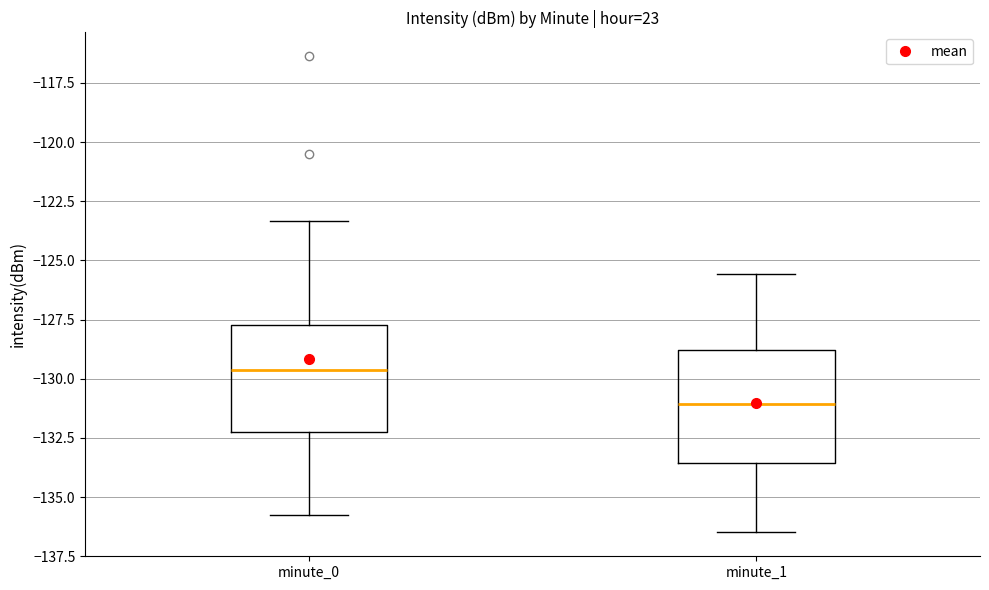

Reading left to right, transcribe this box plot: for each box, give where its median line is, the range the box spans, and where its two whiskers end, as read against the y-axis. The values are not printed on the chart, so give them approximately, as read against the axis.

minute_0: median -129.5, box -132.0 to -127.5, whiskers -136.0 to -123.5
minute_1: median -131.0, box -133.5 to -129.0, whiskers -136.5 to -125.5